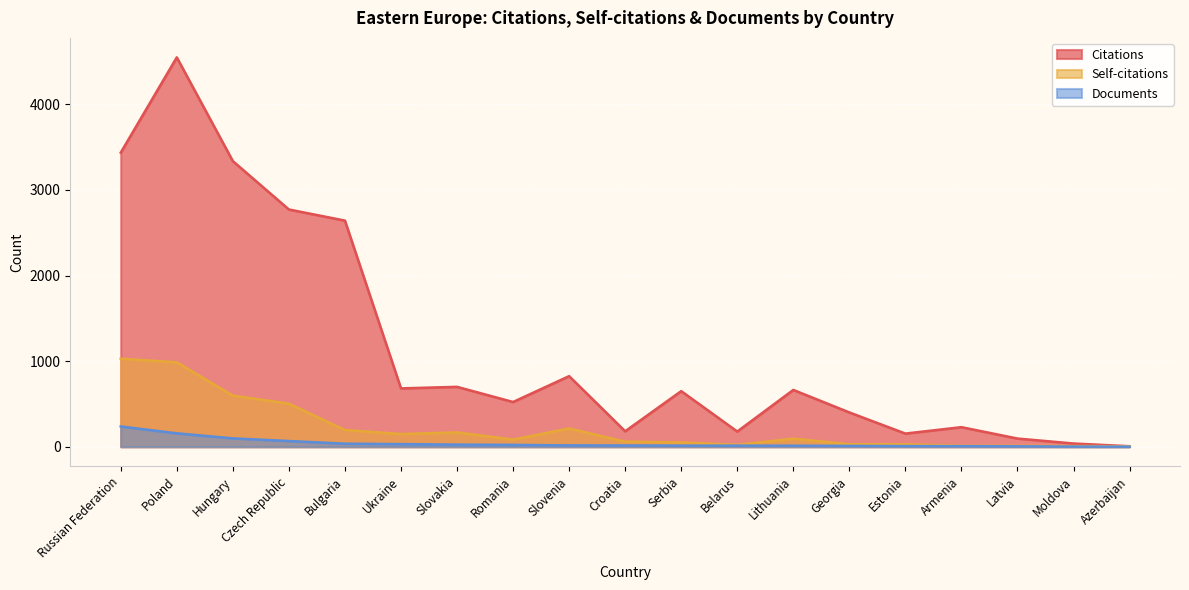

What are all the series names shown in the legend?

Citations, Self-citations, Documents